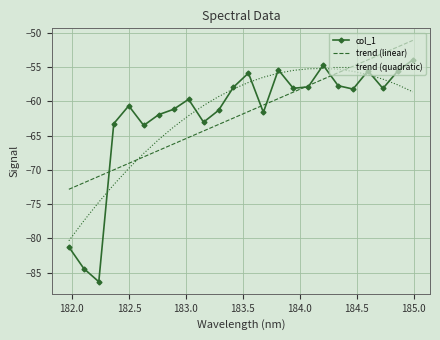

How many intersections are there between trend (quadratic) and trend (linear)?

2